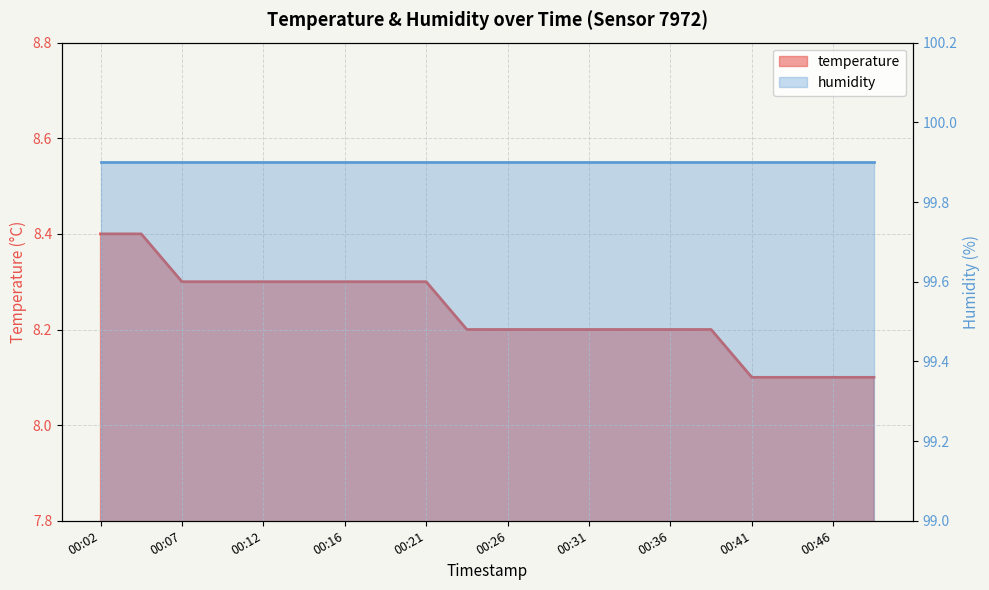

What is the minimum value shown in the chart?

8.1